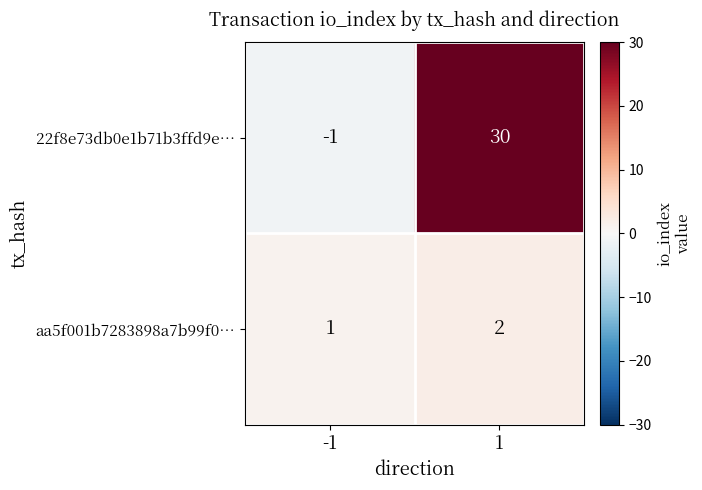

Reading right to left, list all the values displayed in this chart.

22f8e73db0e1b71b3ffd9e…: 1=30	-1=-1
aa5f001b7283898a7b99f0…: 1=2	-1=1